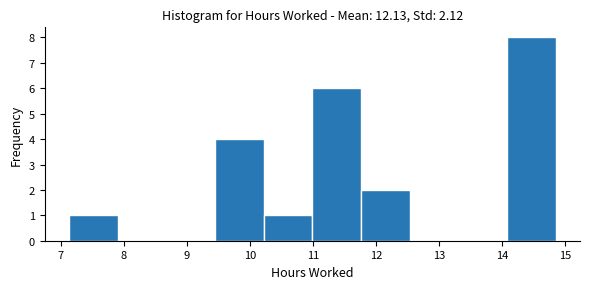

Reading left to right, transcribe this chart: for each bar, give the range it covers on the x-axis and its height. Neither the bar edges nor the heights are printed on the chart, so give them approximately, as read against the axes.

7.1 to 7.9: 1
7.9 to 8.7: 0
8.7 to 9.4: 0
9.4 to 10.2: 4
10.2 to 11.0: 1
11.0 to 11.8: 6
11.8 to 12.5: 2
12.5 to 13.3: 0
13.3 to 14.1: 0
14.1 to 14.9: 8